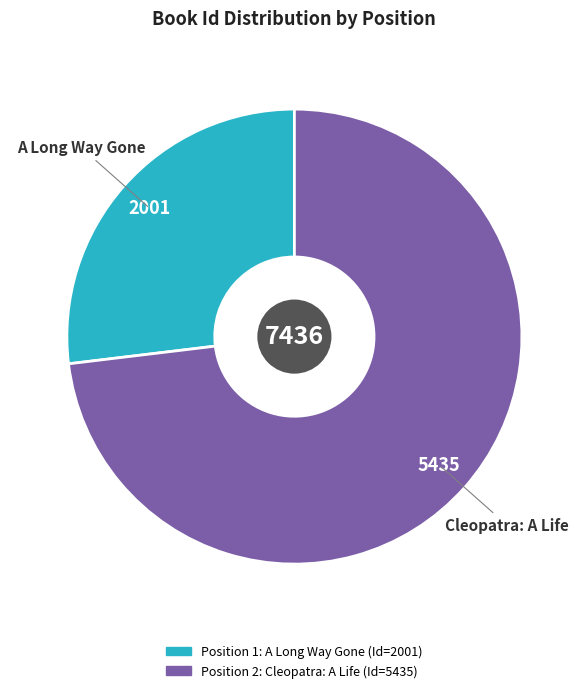

Is there any slice that represents more than half of the pie?

Yes